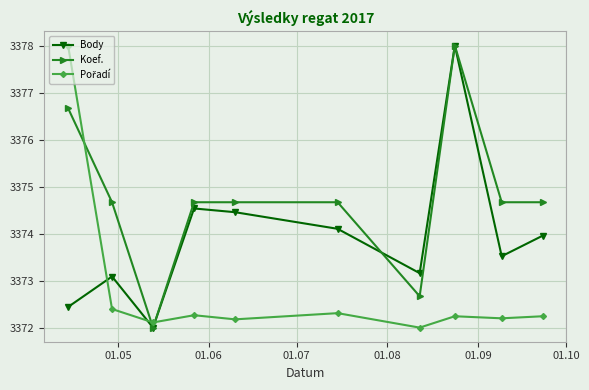

What is the minimum value for Koef.?

3372.0